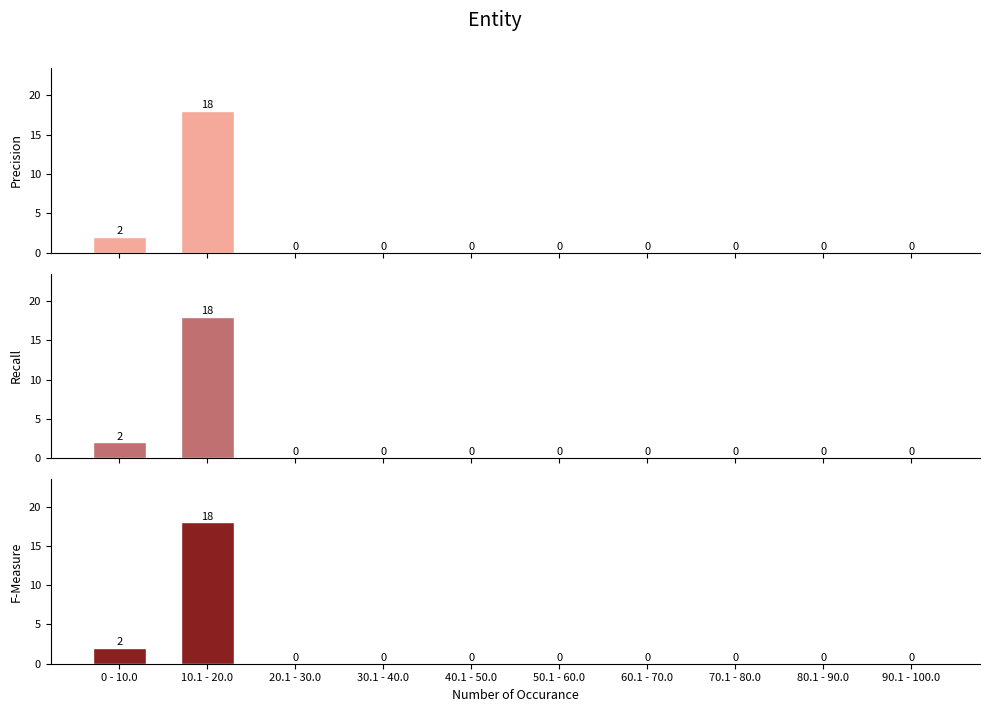

What is the label of the 10th bar from the right?

0 - 10.0